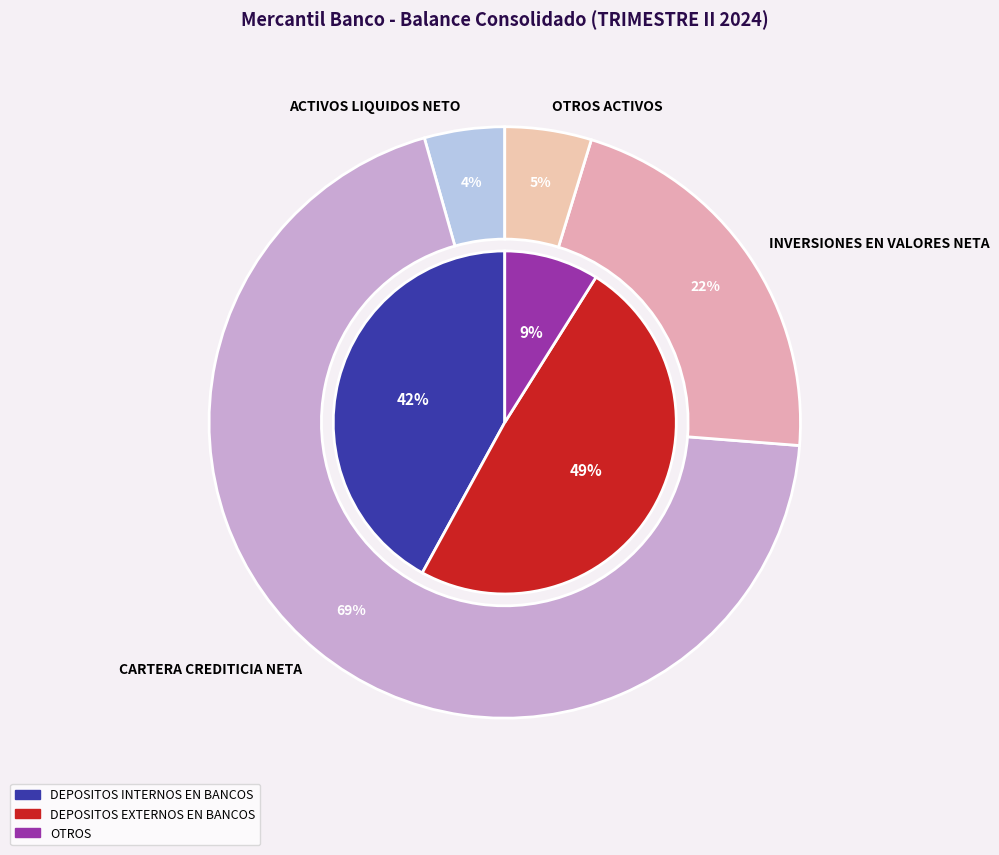

Which has a higher value, OTROS ACTIVOS or ACTIVOS LIQUIDOS NETO?

OTROS ACTIVOS